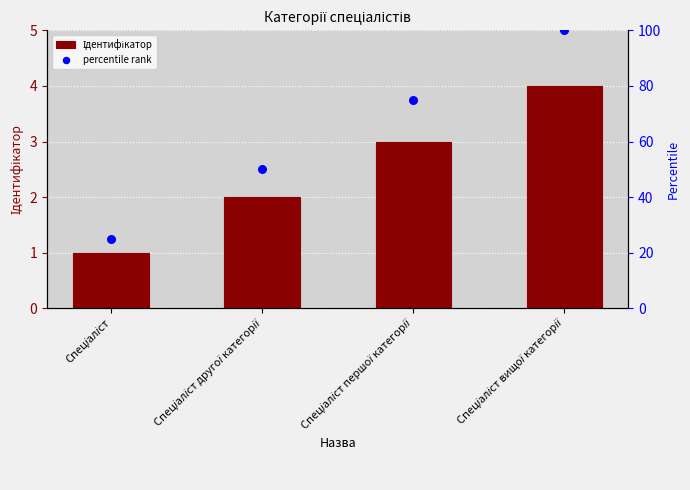

Which series reaches the maximum Y coordinate?

percentile rank